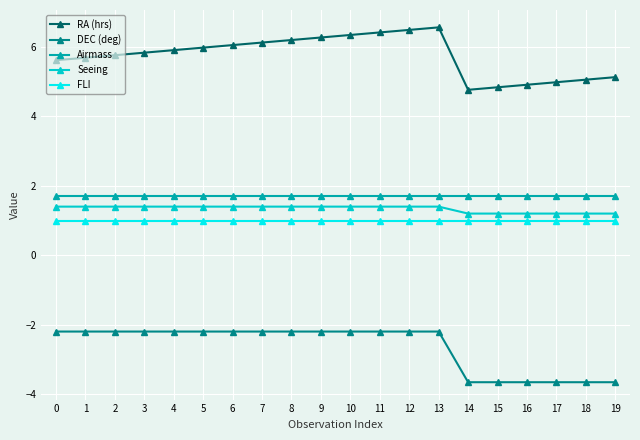

True or false: Airmass and DEC (deg) intersect in this chart.

False